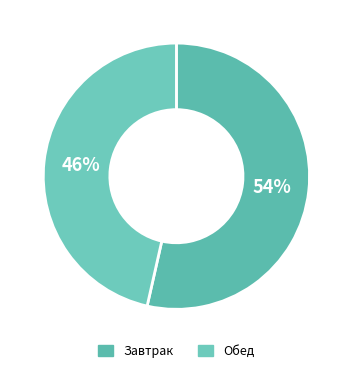

True or false: Обед accounts for 46% of the total.

True